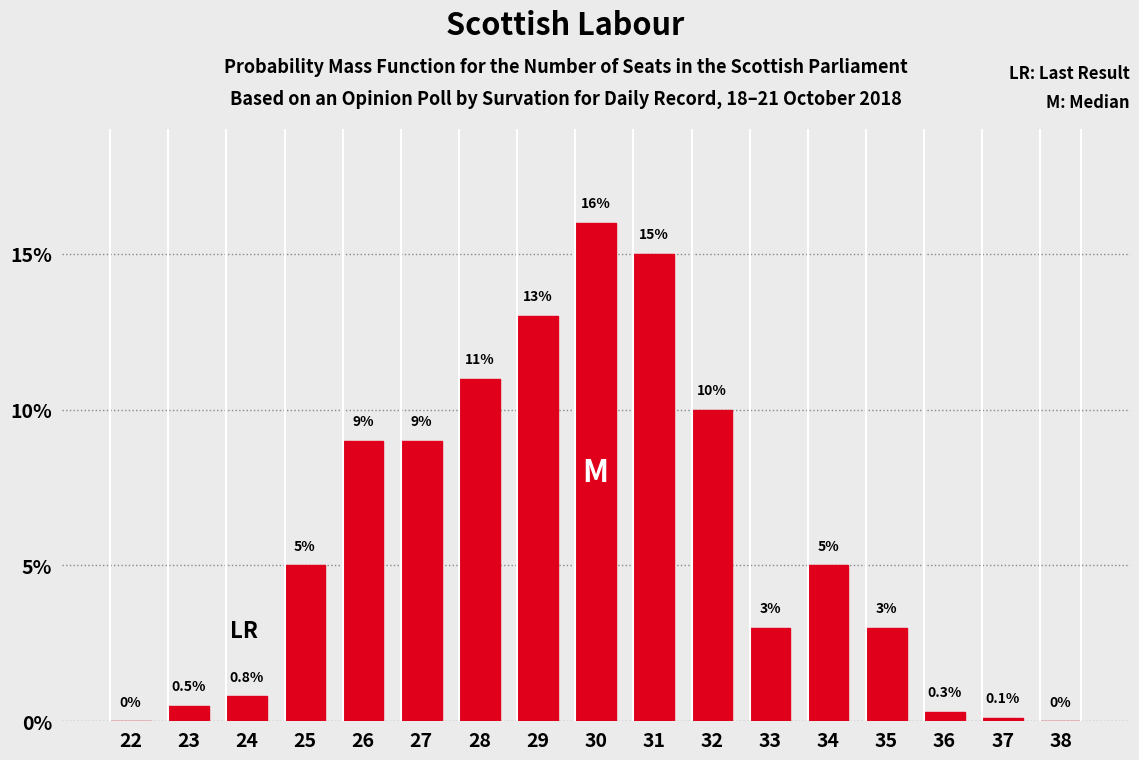

Reading right to left, extract all data points from this chart.

38=0.0	37=0.1	36=0.3	35=3.0	34=5.0	33=3.0	32=10.0	31=15.0	30=16.0	29=13.0	28=11.0	27=9.0	26=9.0	25=5.0	24=0.8	23=0.5	22=0.0